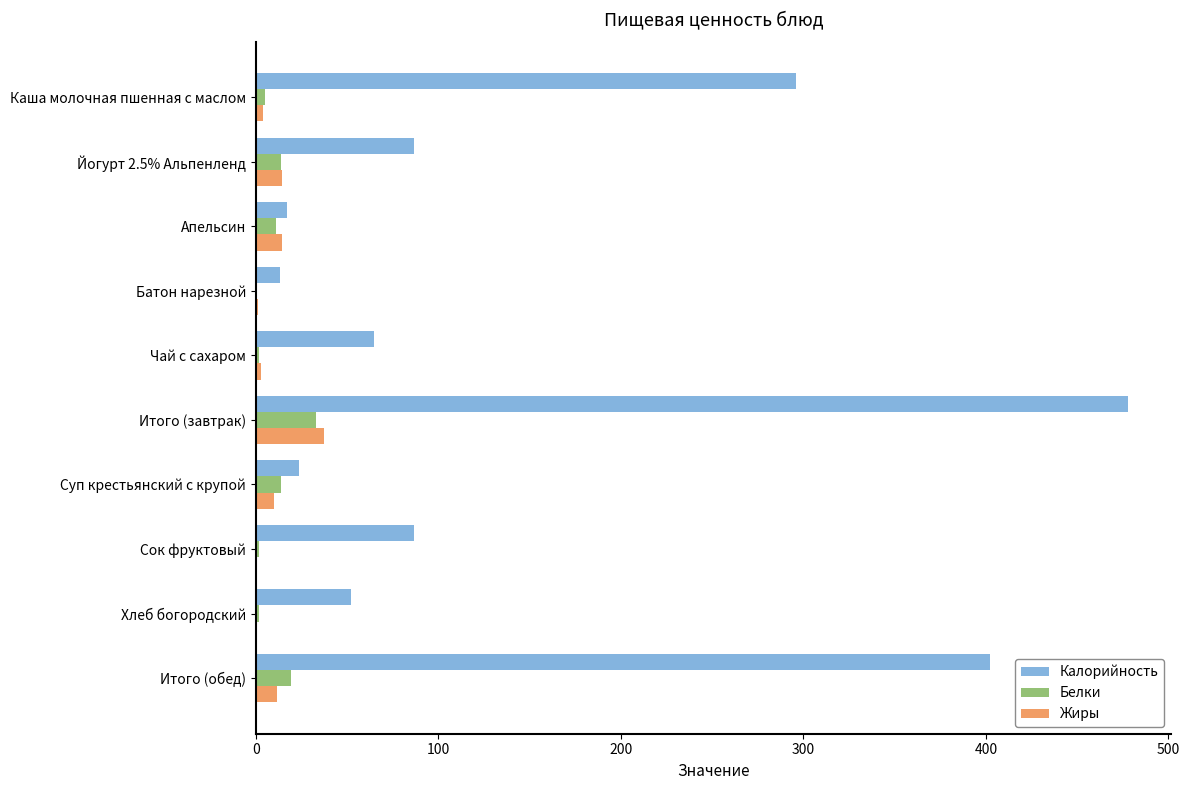

At which category is the sum across all series the highest?

Итого (завтрак)